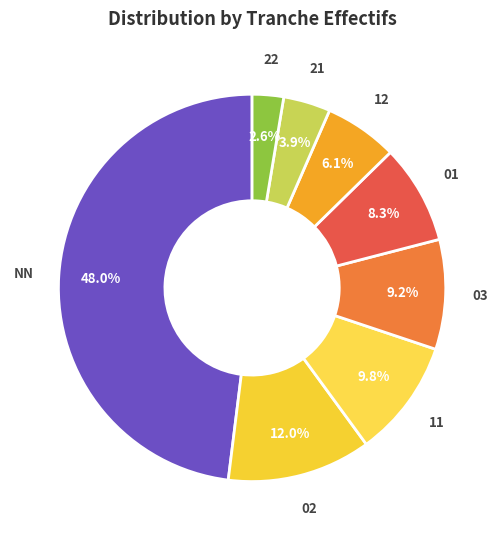

Is there a majority slice in this chart?

No